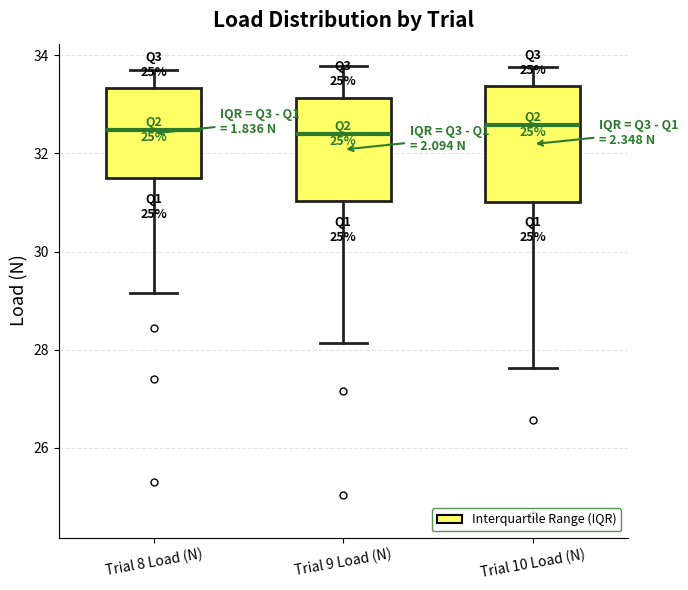

Reading left to right, read every box against the y-axis: the position of its median line, the range the box covers, and the ends of its whiskers. The values are not printed on the chart, so give them approximately, as read against the axis.

Trial 8 Load (N): median 32.4, box 31.4 to 33.4, whiskers 29.2 to 33.8
Trial 9 Load (N): median 32.4, box 31.0 to 33.2, whiskers 28.2 to 33.8
Trial 10 Load (N): median 32.6, box 31.0 to 33.4, whiskers 27.6 to 33.8